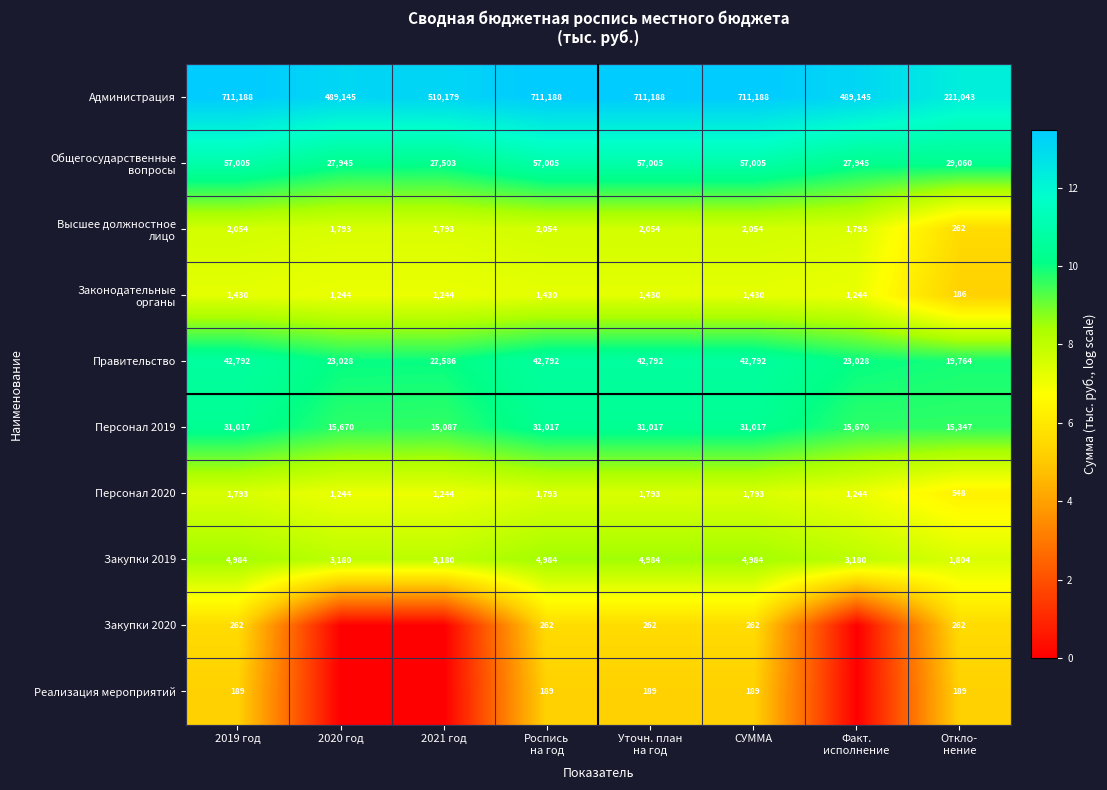

What is the sum of the Правительство values at 2020 год and 2021 год?

45614